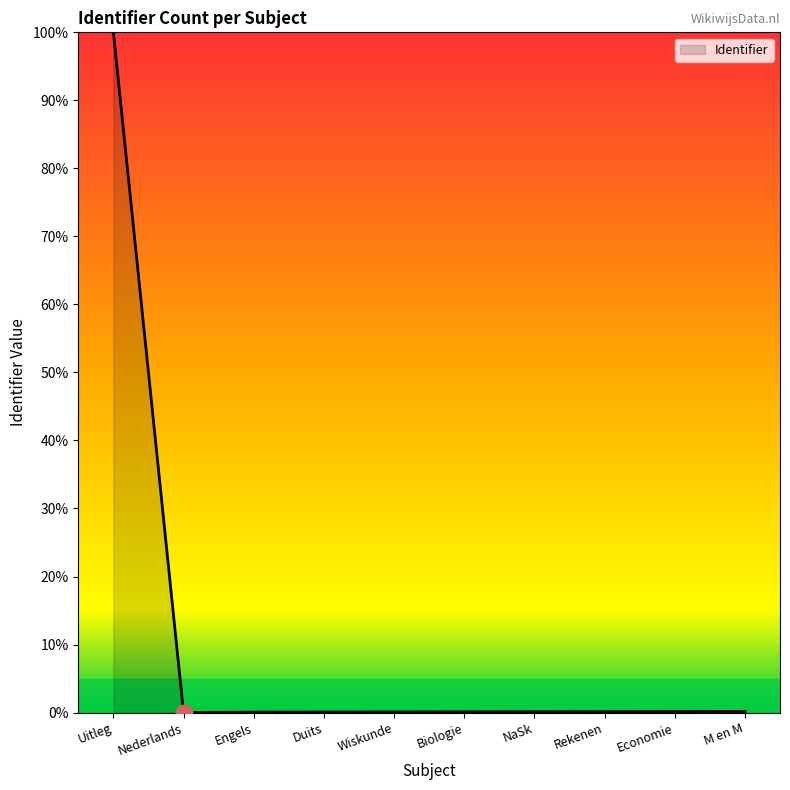

What is the change in value from Uitleg to Rekenen?

-99.9